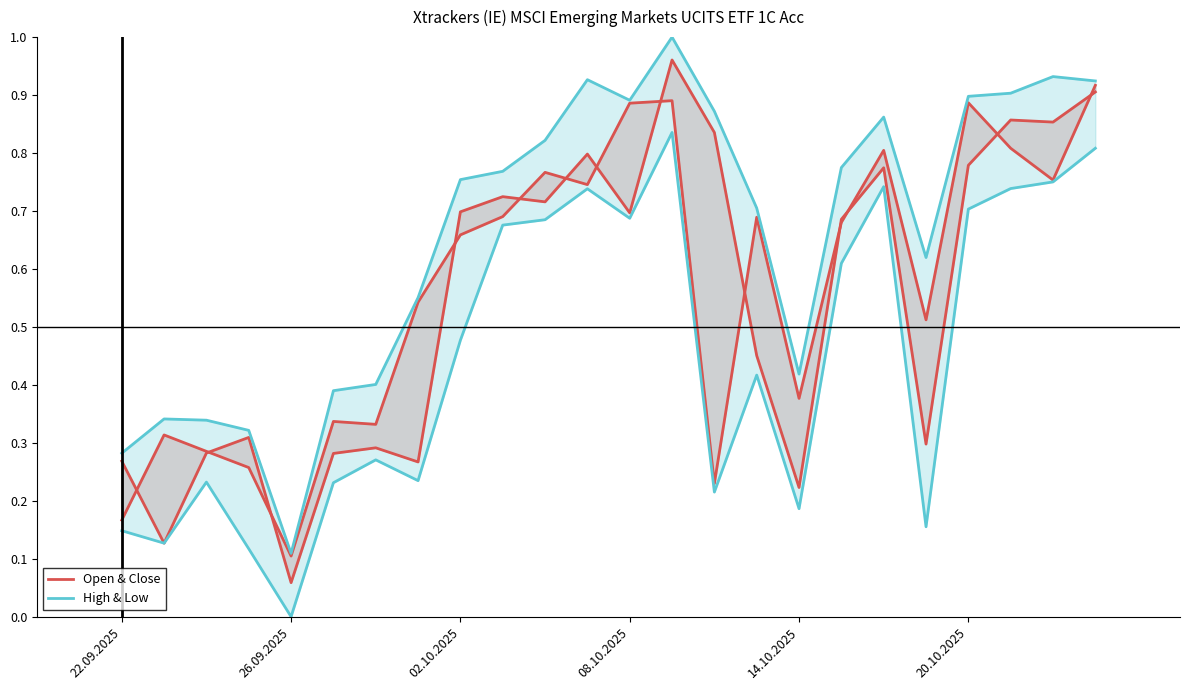

How many interior local valleys does the Open & Close series have?

8